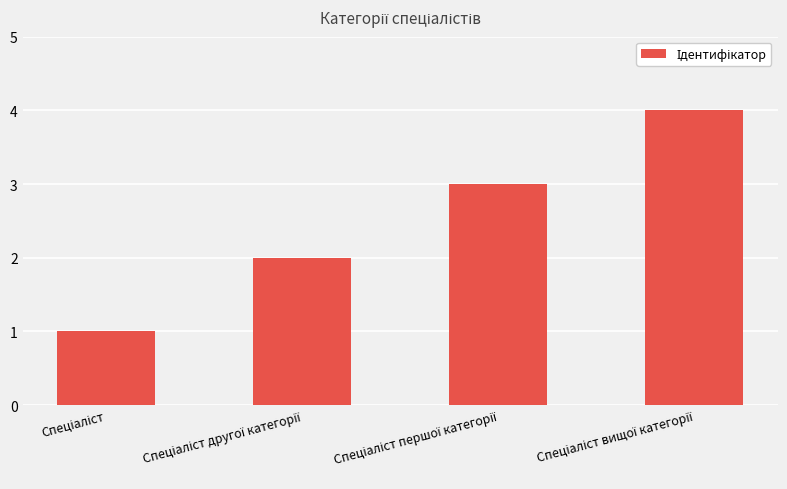

What is the sum of all values?

10